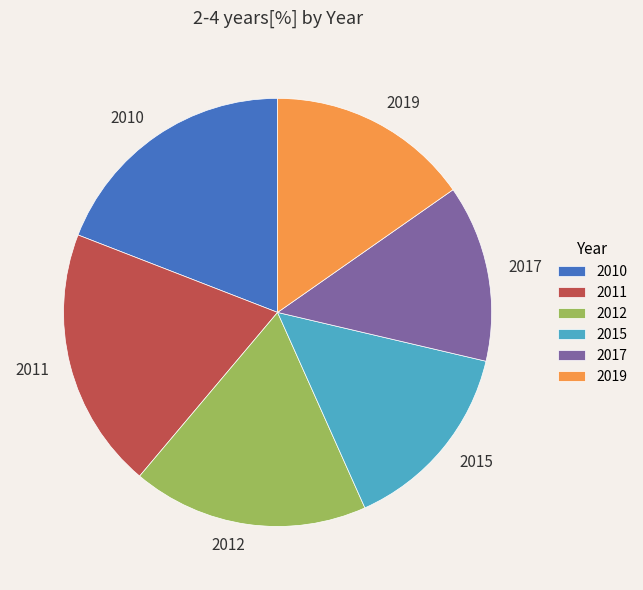

What is the ratio of the value at 2010 to the value at 2012?

1.1